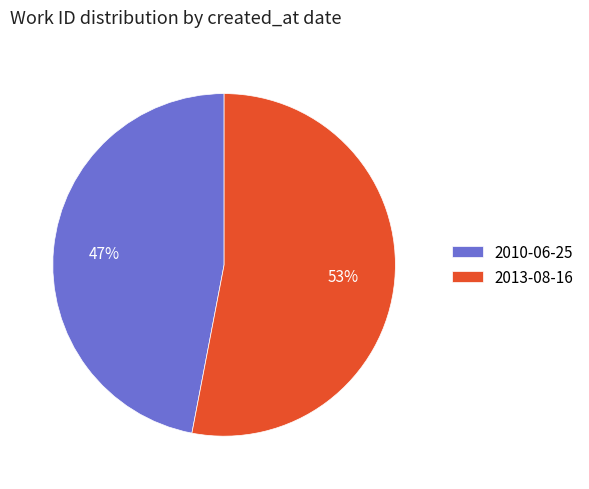

True or false: 2013-08-16 accounts for 53% of the total.

True